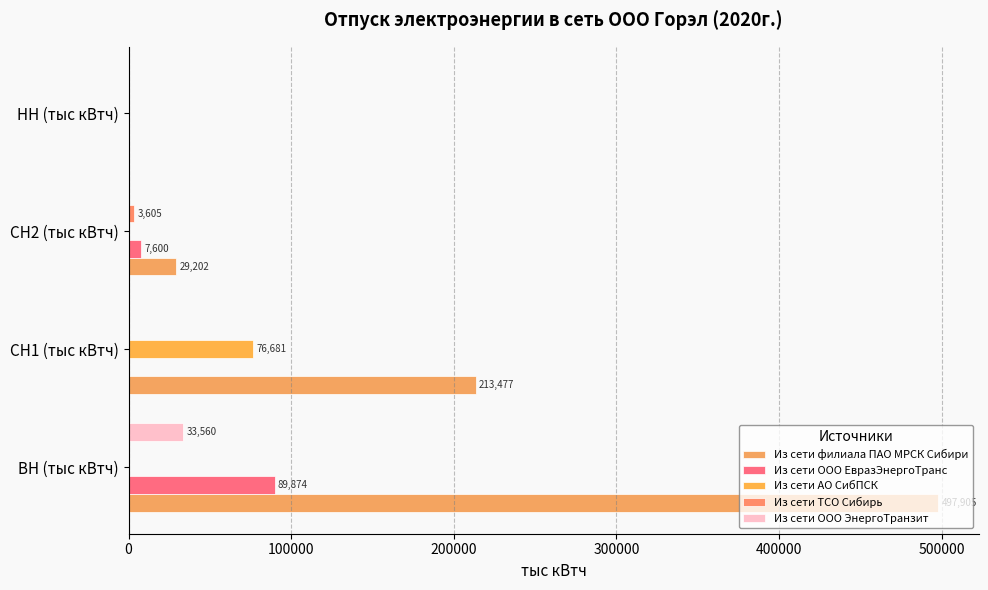

How many data points does each series have?

4